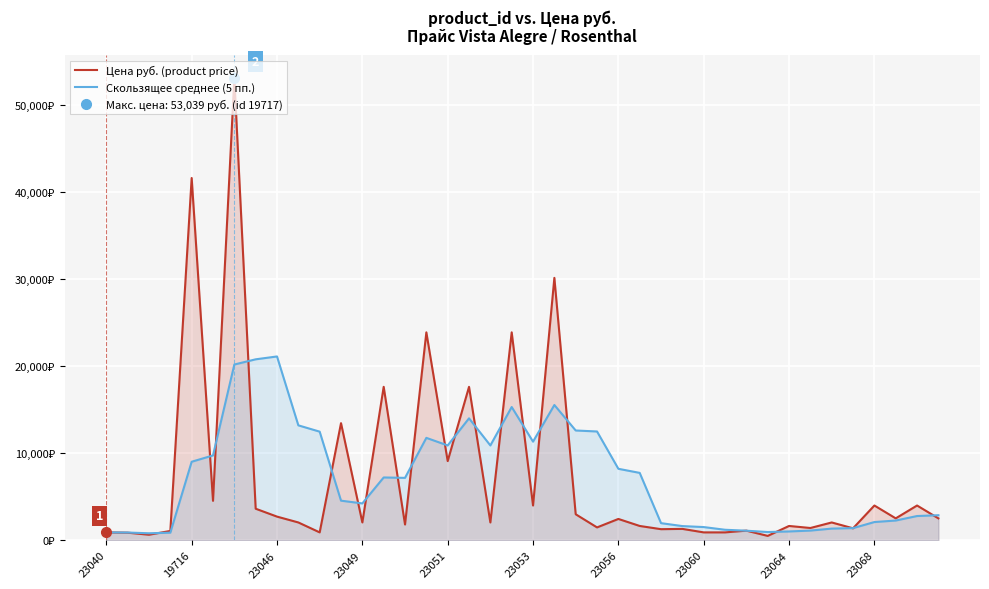

True or false: Цена руб. (product price) and Скользящее среднее (5 пп.) intersect in this chart.

True